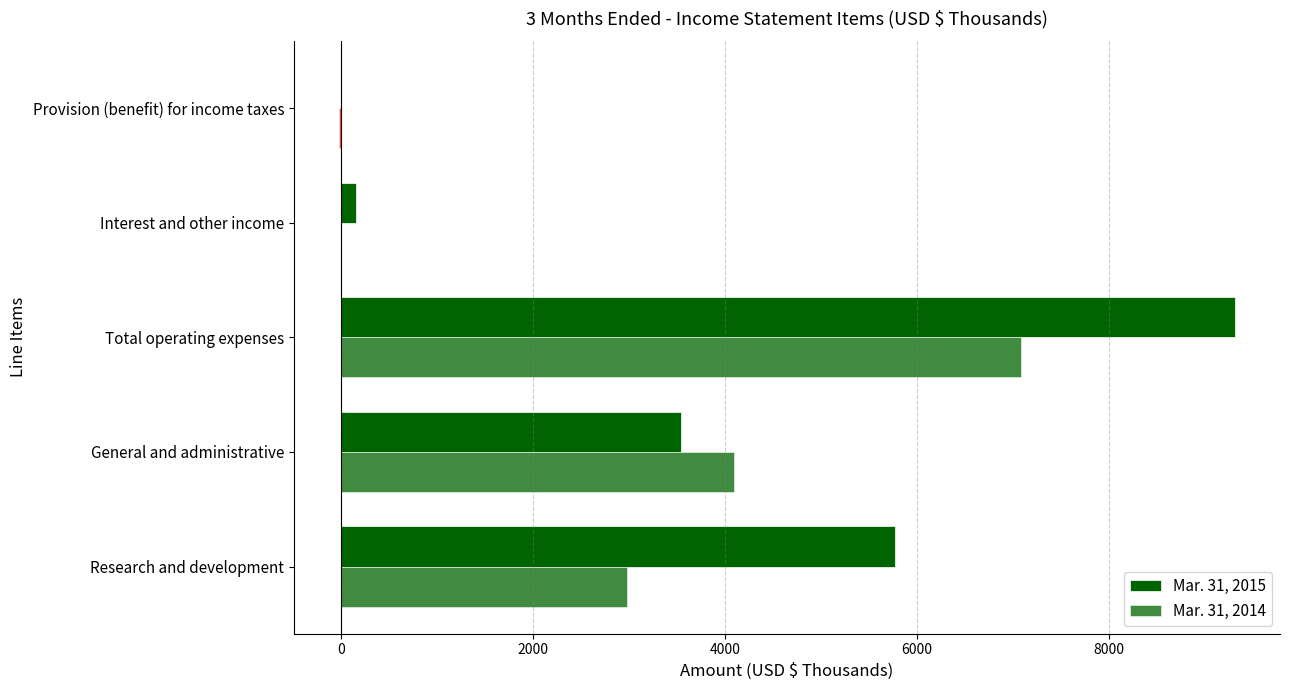

Count the number of categories in the chart.

5